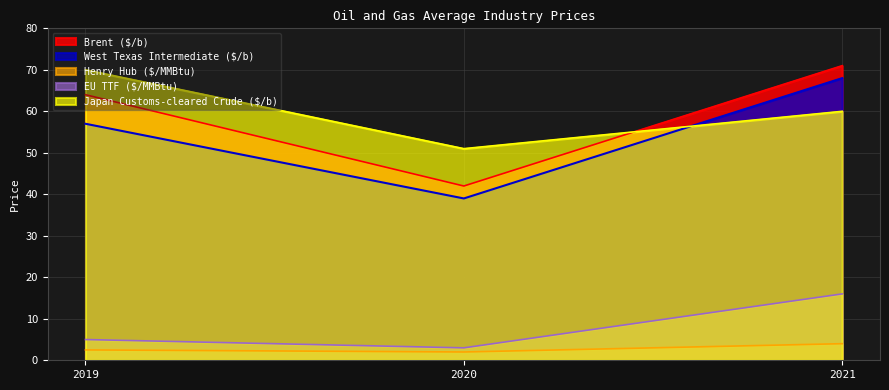

What is the value of the West Texas Intermediate ($/b) point at the 3rd from the left?

68.0